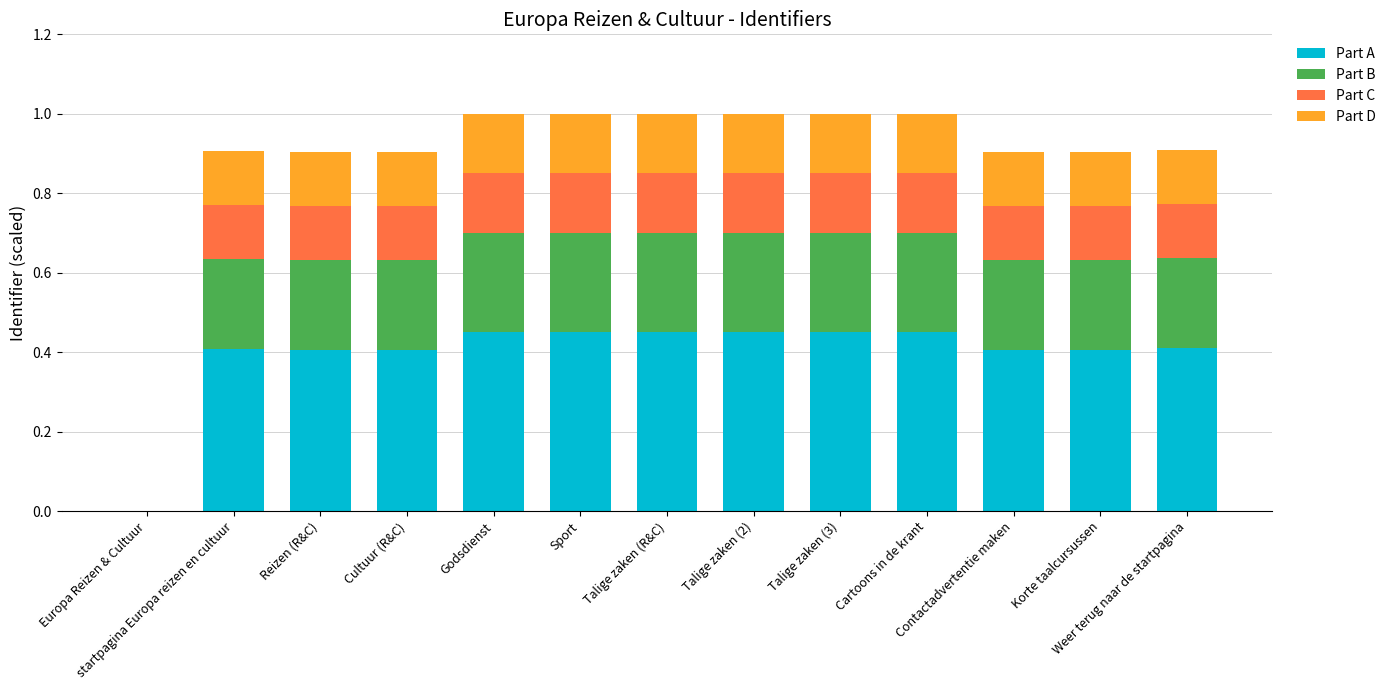

What is the label of the 6th bar from the left?

Sport